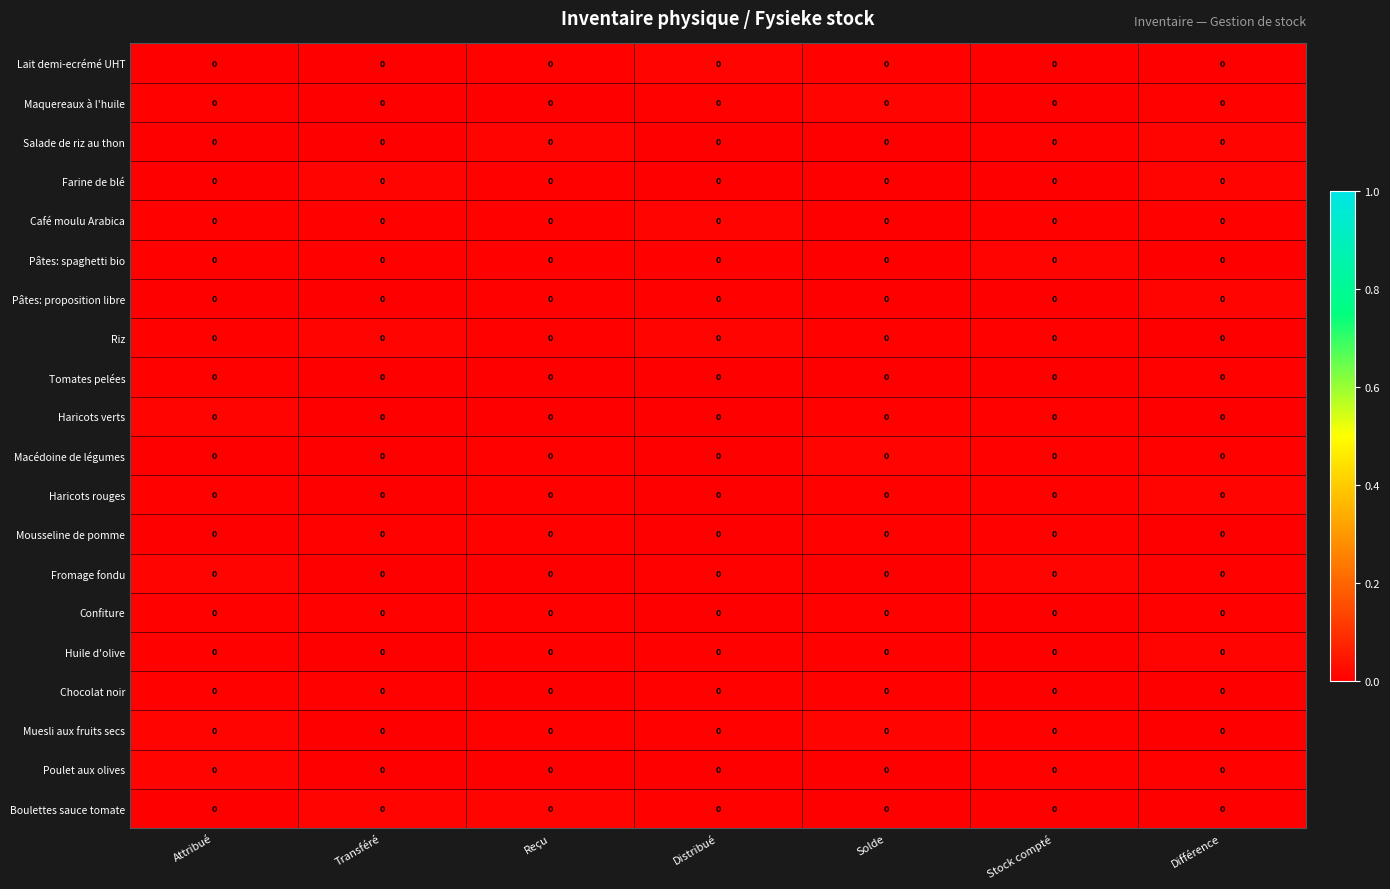

Count the number of categories in the chart.

7